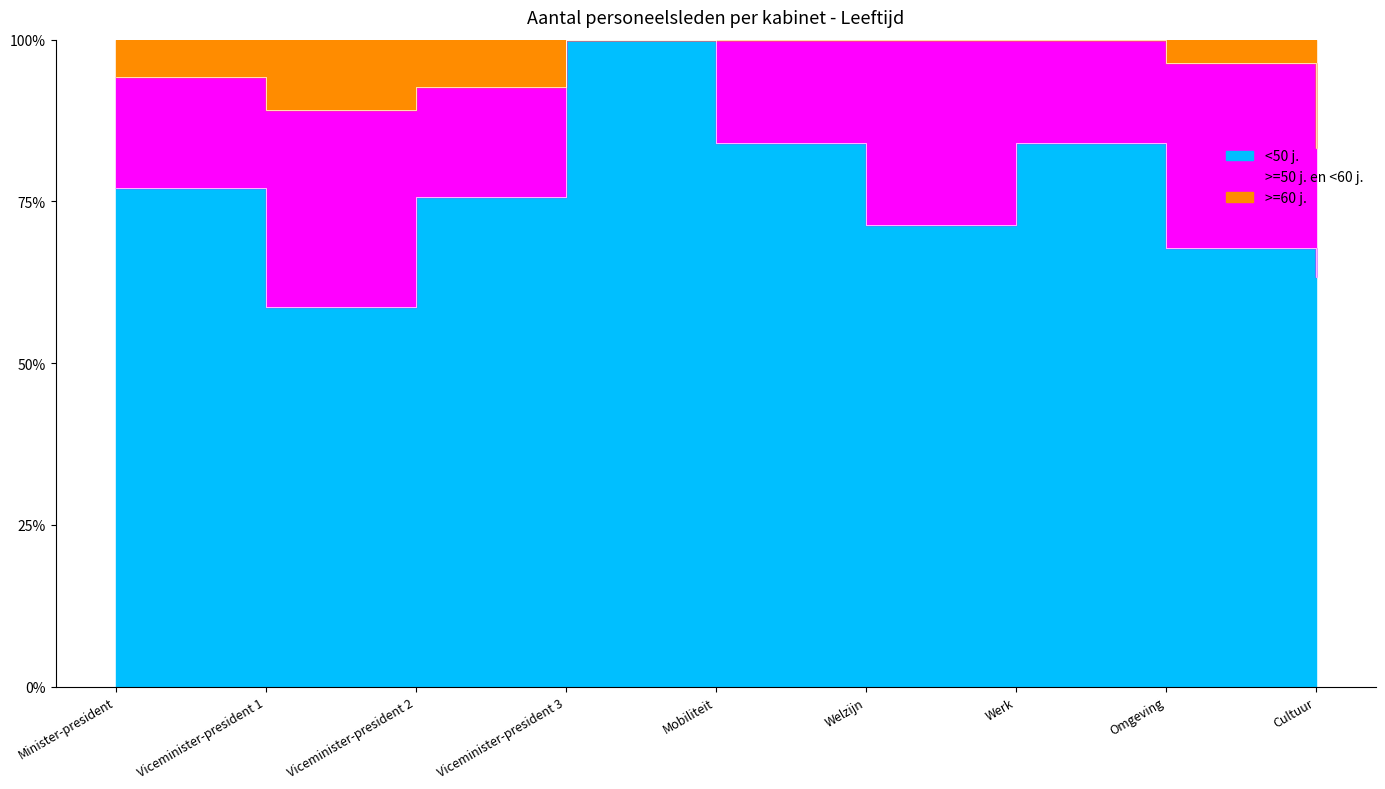

At Viceminister-president 2, list the series in order from largest to smallest.

<50 j., >=50 j. en <60 j., >=60 j.